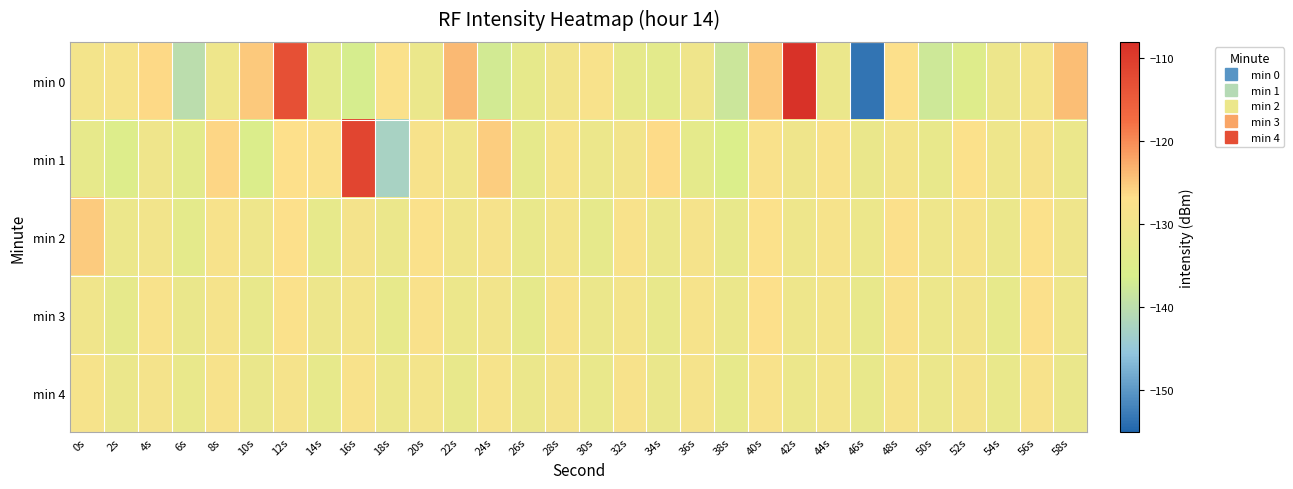

What is the spread (max minus min) of values at 16s?

25.3